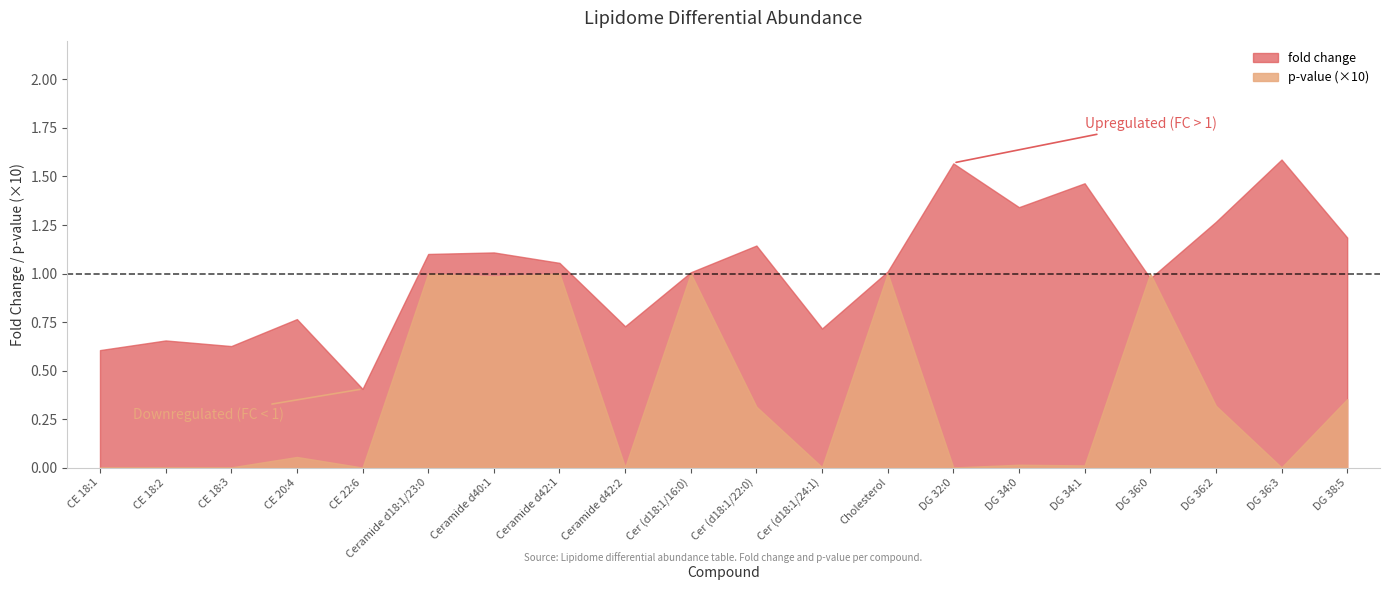

True or false: fold change has more than 0 points higher than both neighbors.

True